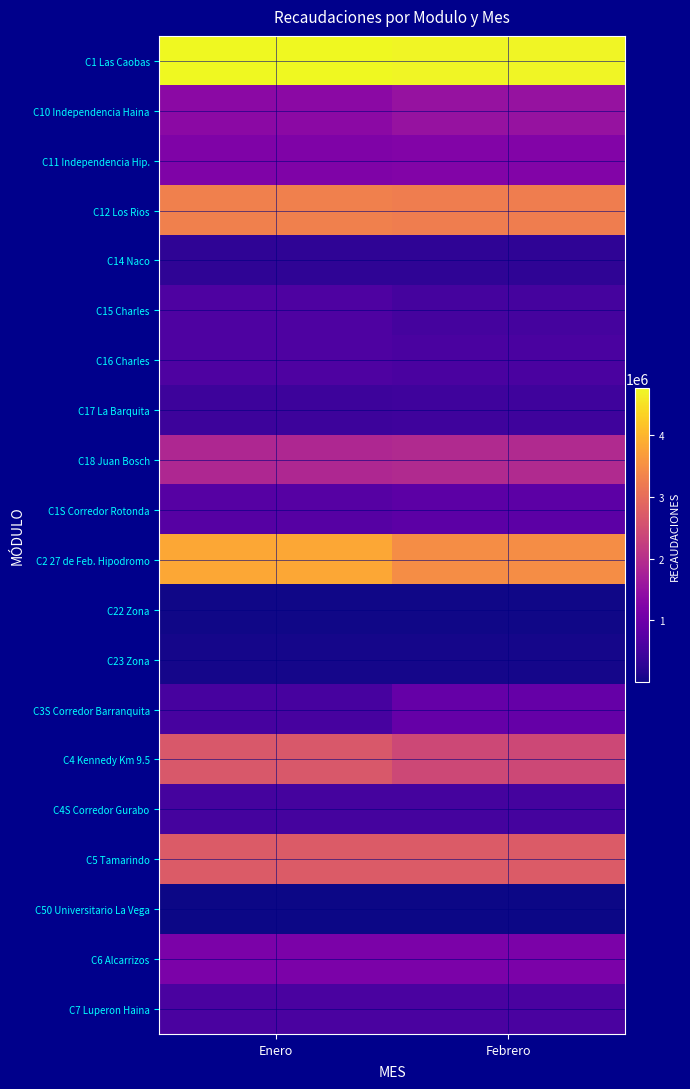

Reading left to right, list all the values displayed in this chart.

C1 Las Caobas: Enero=4754800	Febrero=4702950
C10 Independencia Haina: Enero=1379325	Febrero=1518385
C11 Independencia Hip.: Enero=1232155	Febrero=1254080
C12 Los Rios: Enero=3284045	Febrero=3238760
C14 Naco: Enero=286750	Febrero=292950
C15 Charles: Enero=621585	Febrero=543040
C16 Charles: Enero=633390	Febrero=593400
C17 La Barquita: Enero=440805	Febrero=454830
C18 Juan Bosch: Enero=1863425	Febrero=1899865
C1S Corredor Rotonda: Enero=718460	Febrero=793910
C2 27 de Feb. Hipodromo: Enero=3822495	Febrero=3465610
C22 Zona: Enero=31905	Febrero=31560
C23 Zona: Enero=75735	Febrero=80025
C3S Corredor Barranquita: Enero=552190	Febrero=914380
C4 Kennedy Km 9.5: Enero=2661700	Febrero=2414675
C4S Corredor Gurabo: Enero=545830	Febrero=545830
C5 Tamarindo: Enero=2719800	Febrero=2719800
C50 Universitario La Vega: Enero=8655	Febrero=8655
C6 Alcarrizos: Enero=1168040	Febrero=1168040
C7 Luperon Haina: Enero=598680	Febrero=598680